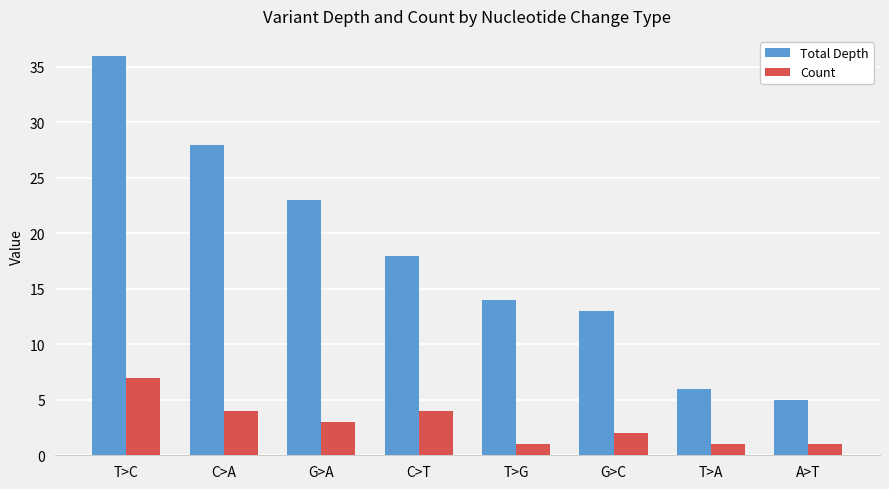

Reading right to left, transcribe all the data shown in this chart.

Total Depth: A>T=5	T>A=6	G>C=13	T>G=14	C>T=18	G>A=23	C>A=28	T>C=36
Count: A>T=1	T>A=1	G>C=2	T>G=1	C>T=4	G>A=3	C>A=4	T>C=7